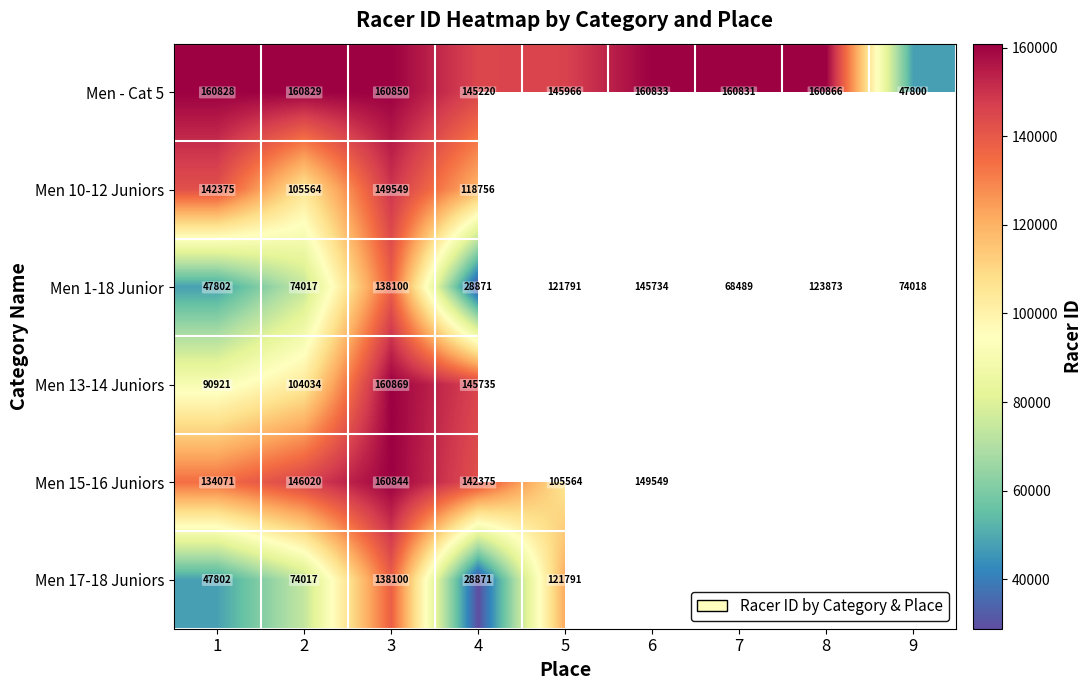

What is the difference between the highest and lowest values at 6?

15099.0